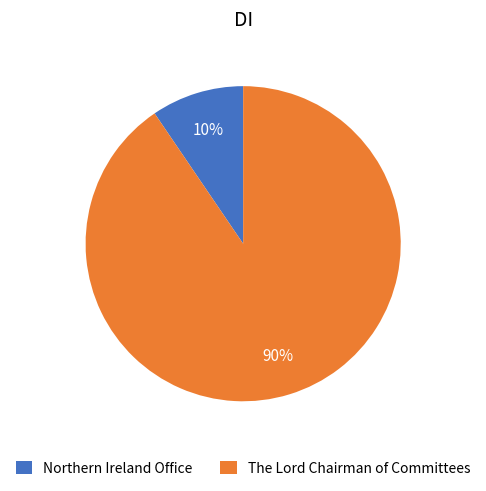

Do Northern Ireland Office and The Lord Chairman of Committees together represent more than half of the pie?

Yes